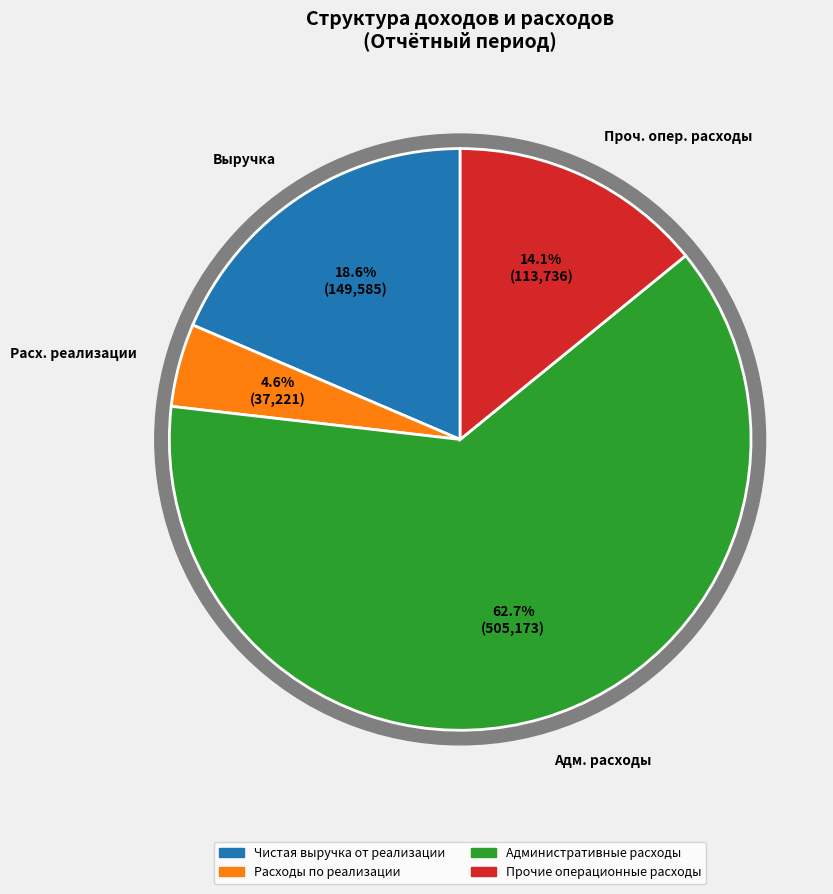

Which has a higher value, Чистая выручка от реализации or Прочие операционные расходы?

Чистая выручка от реализации